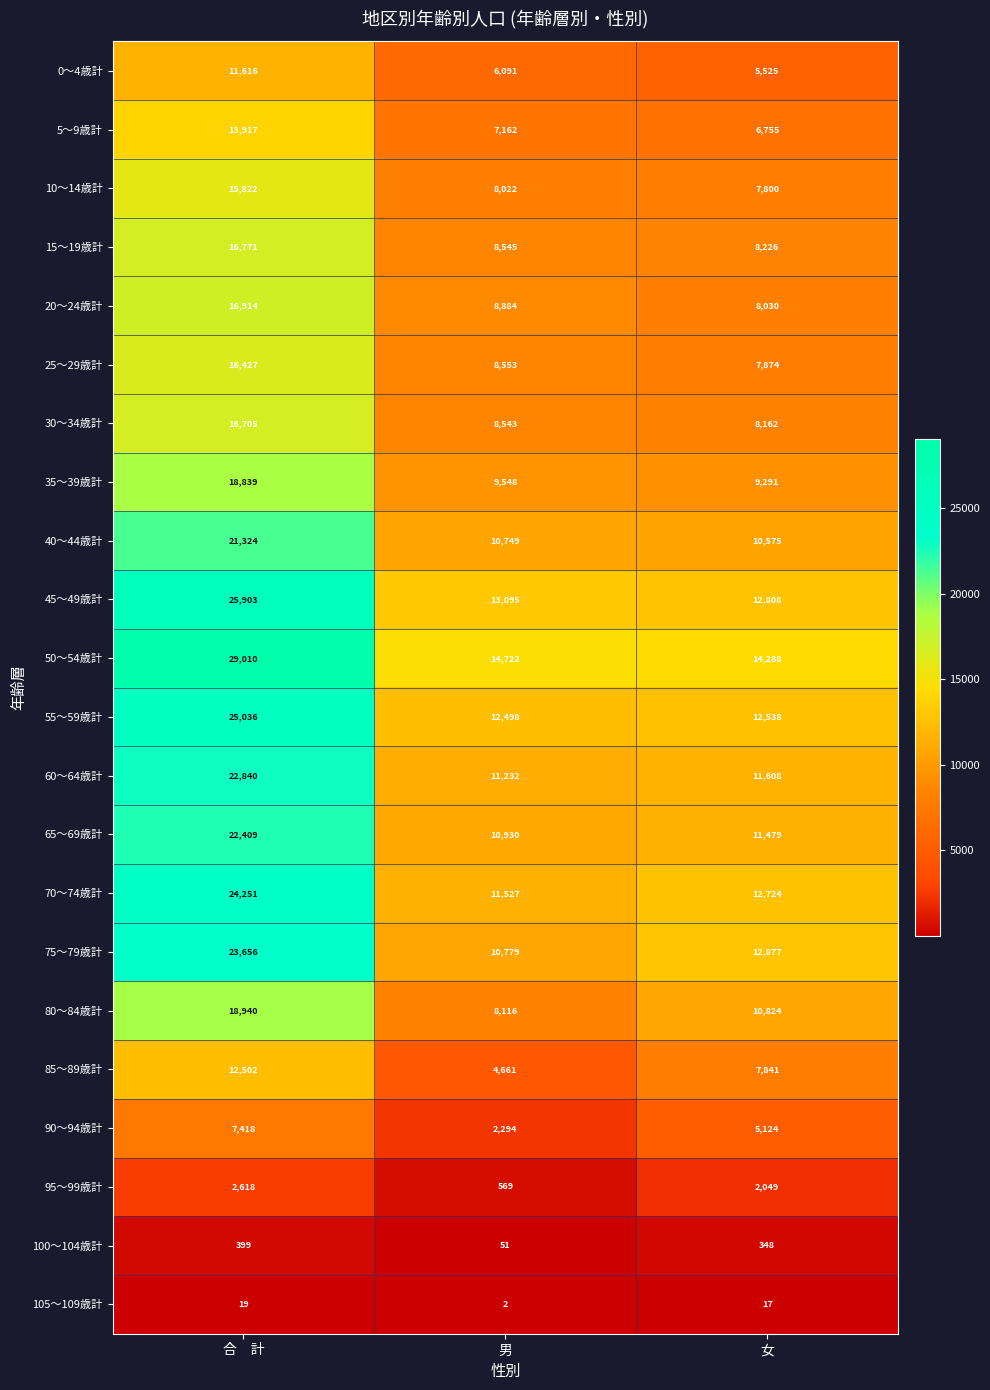

The value of 0～4歳計 at 合　計 is 17979. True or false?

False